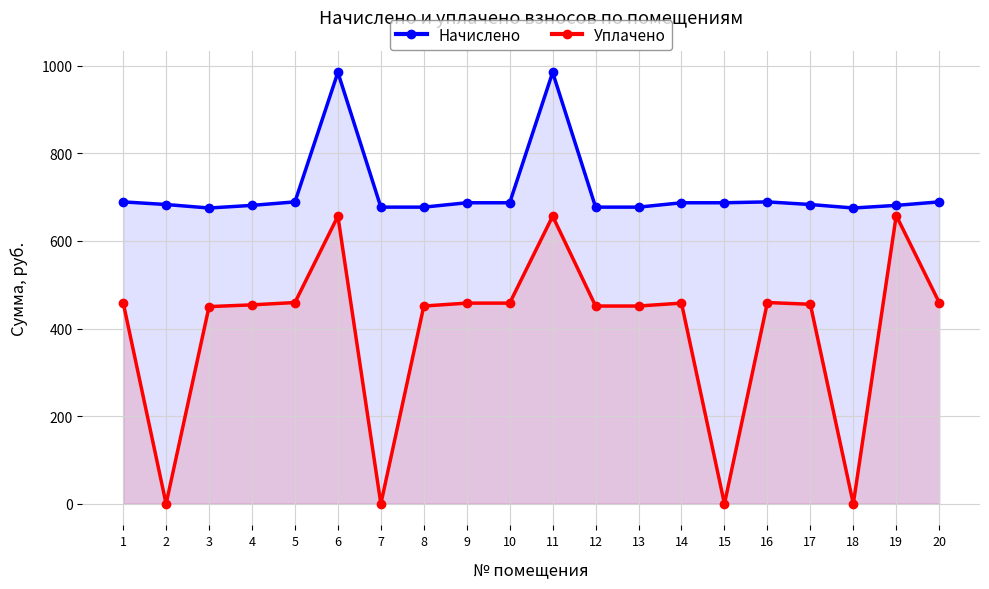

True or false: Уплачено and Начислено intersect in this chart.

False